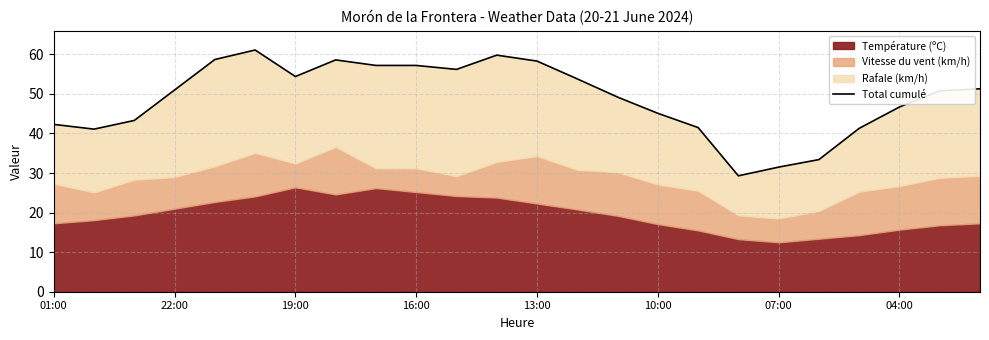

Reading left to right, transcribe all the data shown in this chart.

42.3	41.1	43.3	51.0	58.7	61.1	54.4	58.6	57.2	57.2	56.2	59.8	58.3	53.8	49.2	45.1	41.5	29.3	31.5	33.4	41.3	46.7	50.8	51.3